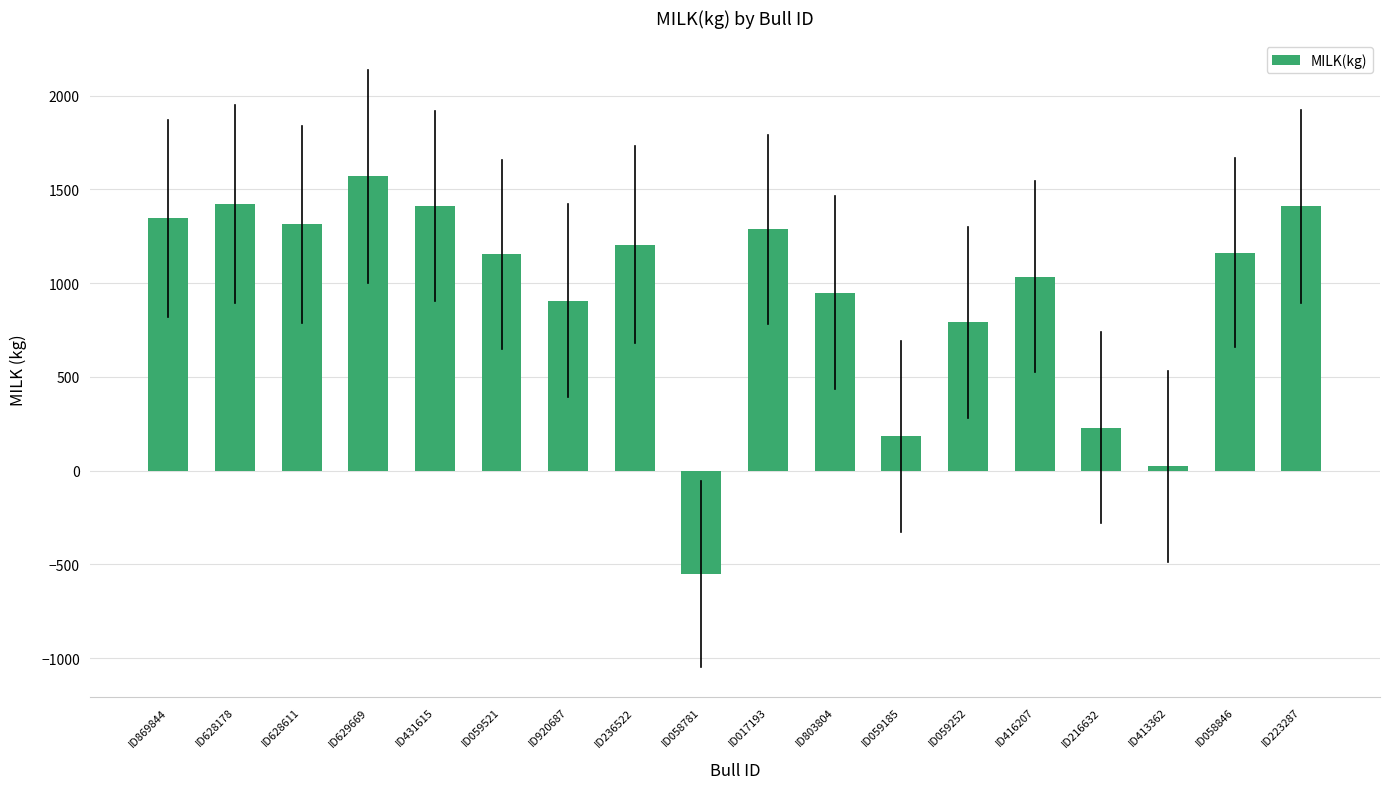

What is the difference between the maximum and minimum values?

2120